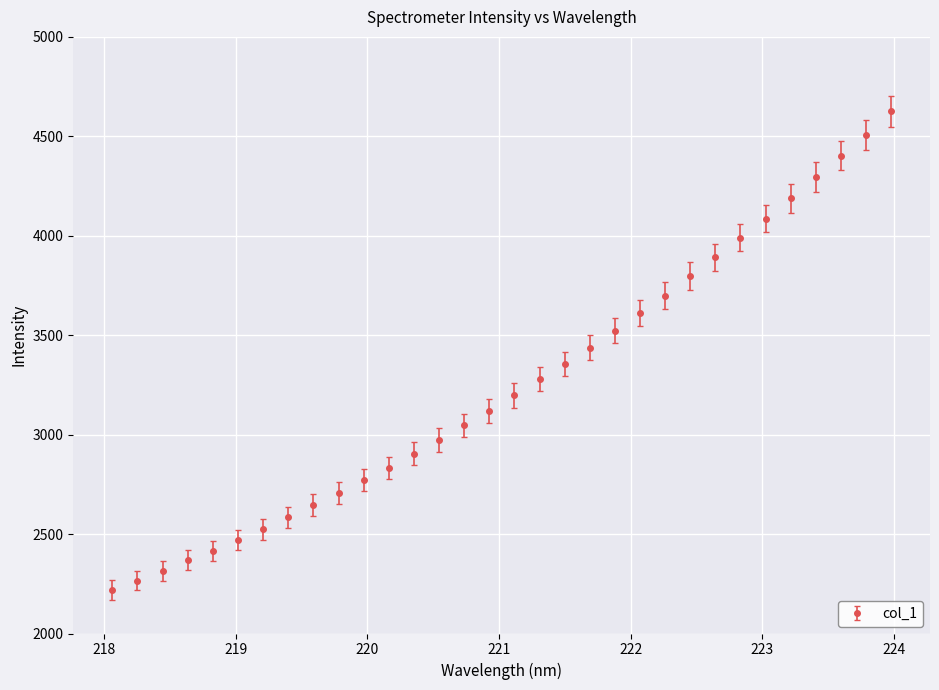

What is the sum of all values?

104051.0